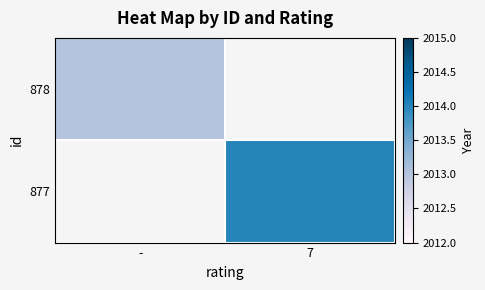

At 7, list the series in order from smallest to largest.

878, 877